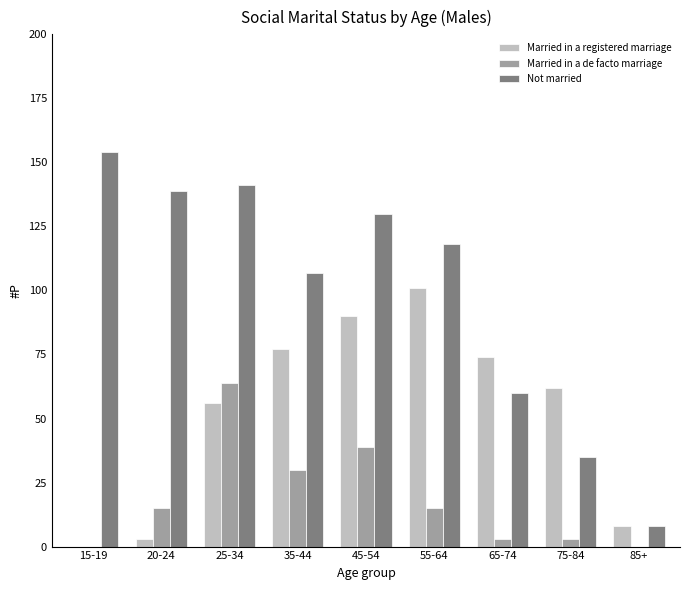

What is the approximate value of Married in a registered marriage at 35-44, to the nearest 50?

100